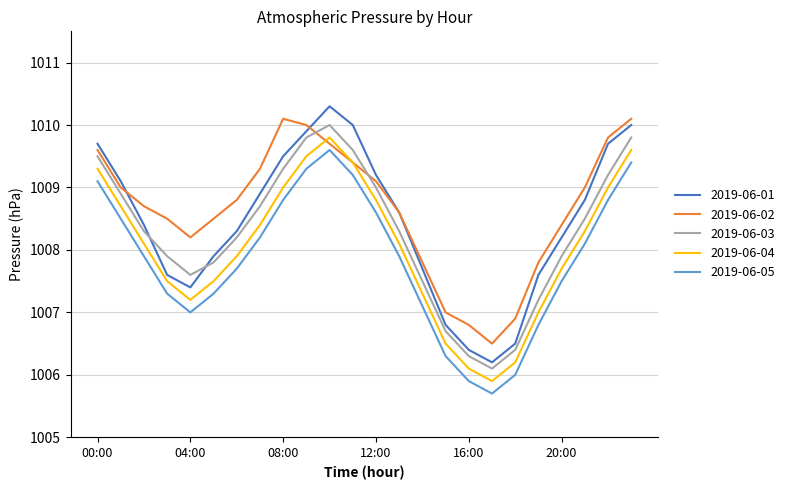

Which series has the largest range (max minus min)?

2019-06-01